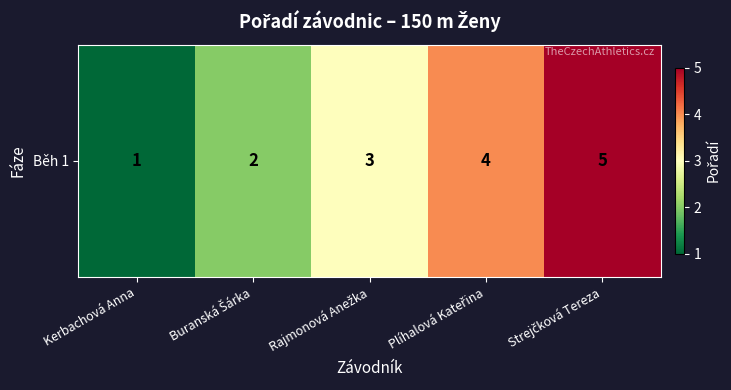

What is the difference between the second highest and minimum values?

3